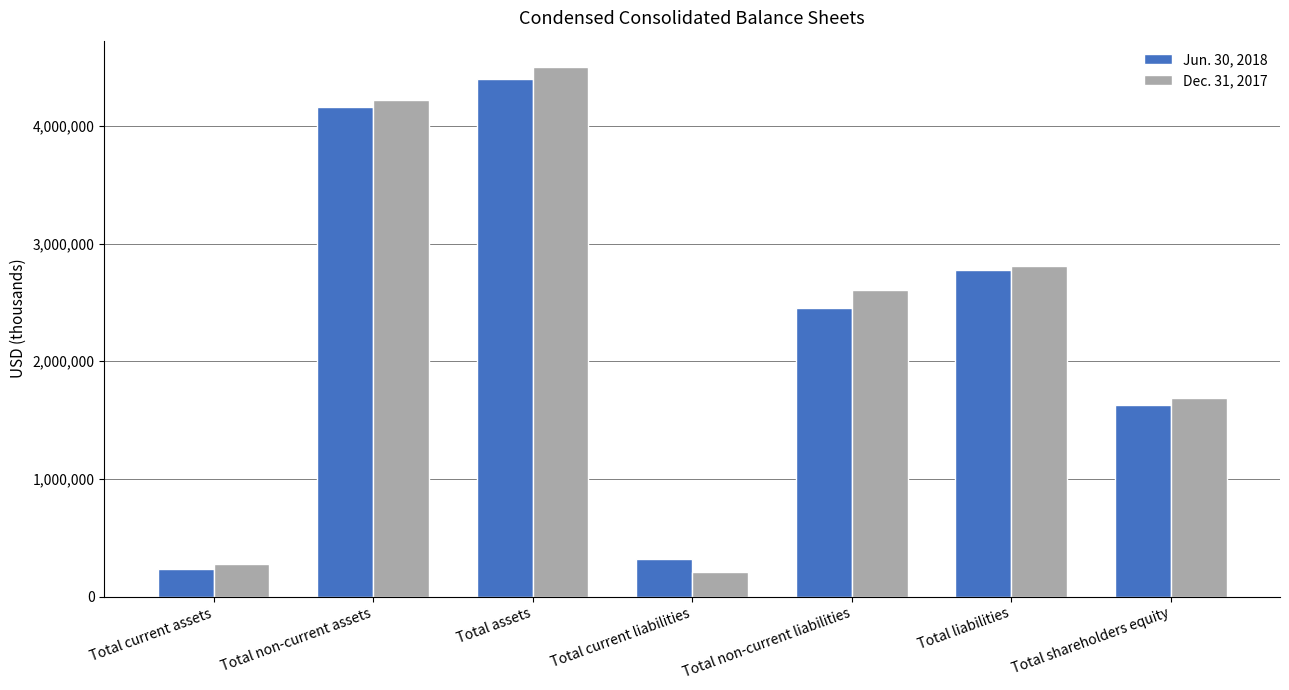

Reading right to left, what are all the values shown in this chart?

Jun. 30, 2018: 1625379	2774771	2452453	322318	4400150	4163632	236518
Dec. 31, 2017: 1685301	2813075	2604011	209064	4498376	4219023	279353